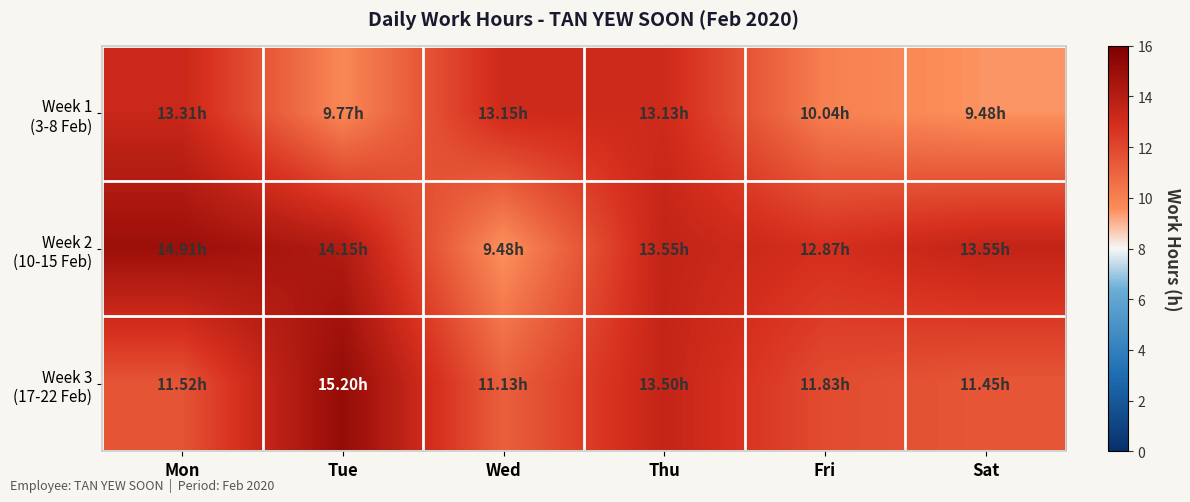

What is the difference between the highest and lowest values at Mon?

3.4